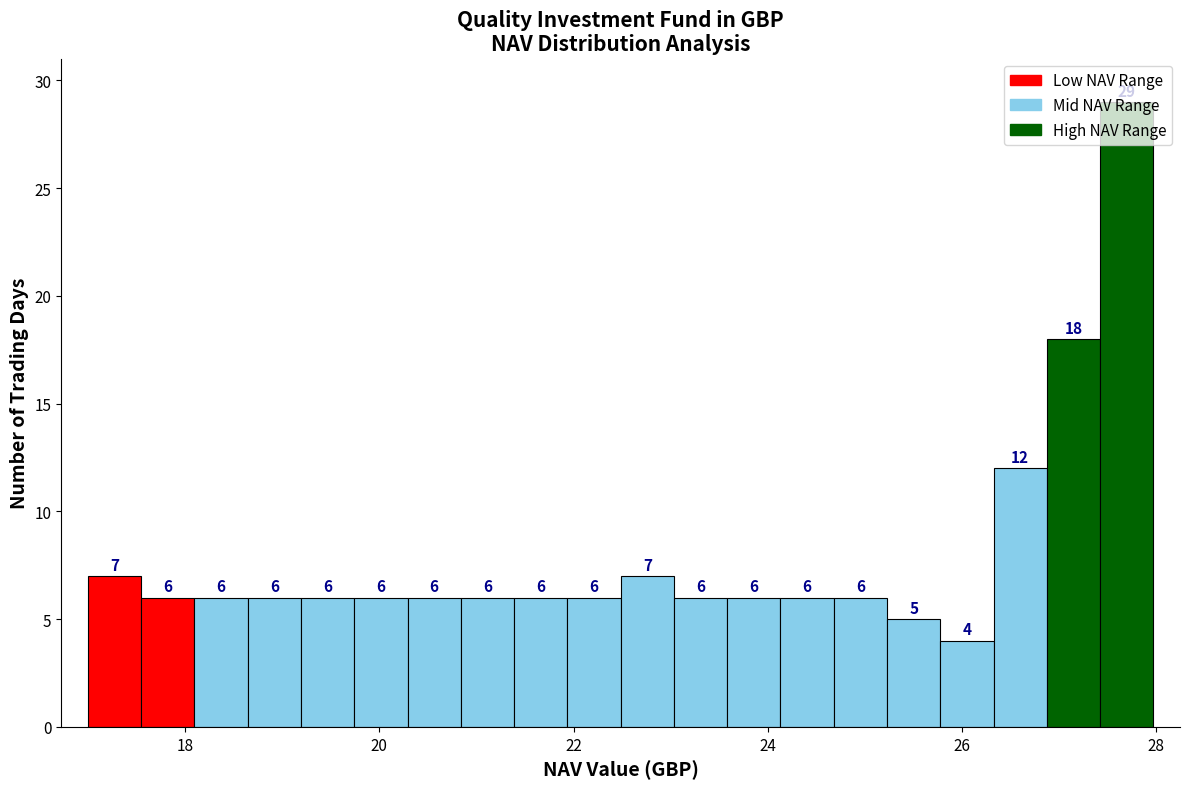

Around what value on the x-axis is the tallest bar? Give the approximate position of its centre, as read against the axis.

27.6